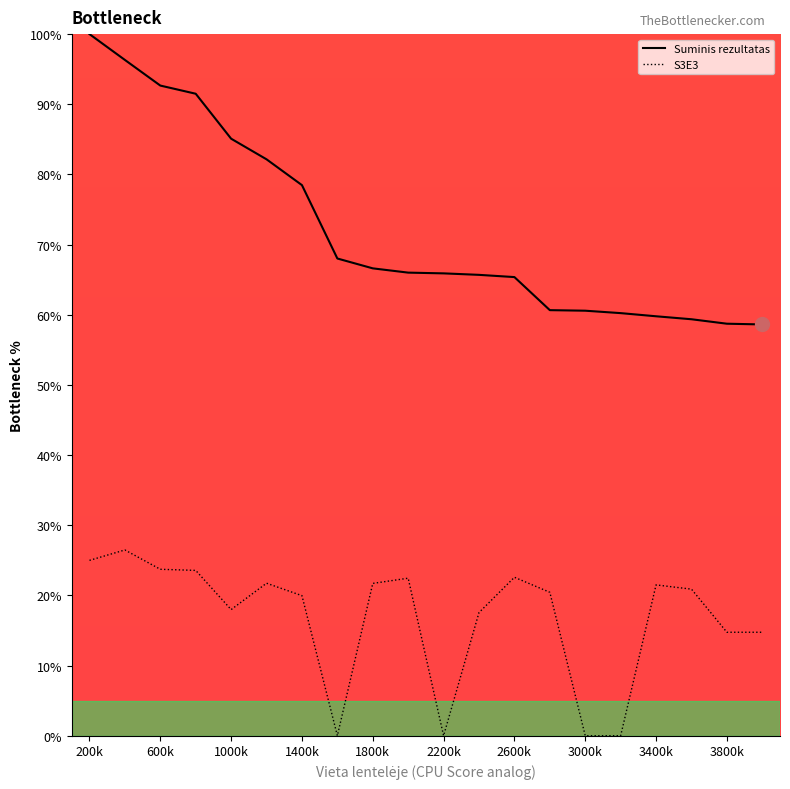

Rank the series by their average value, from highest to lowest.

Suminis rezultatas, S3E3